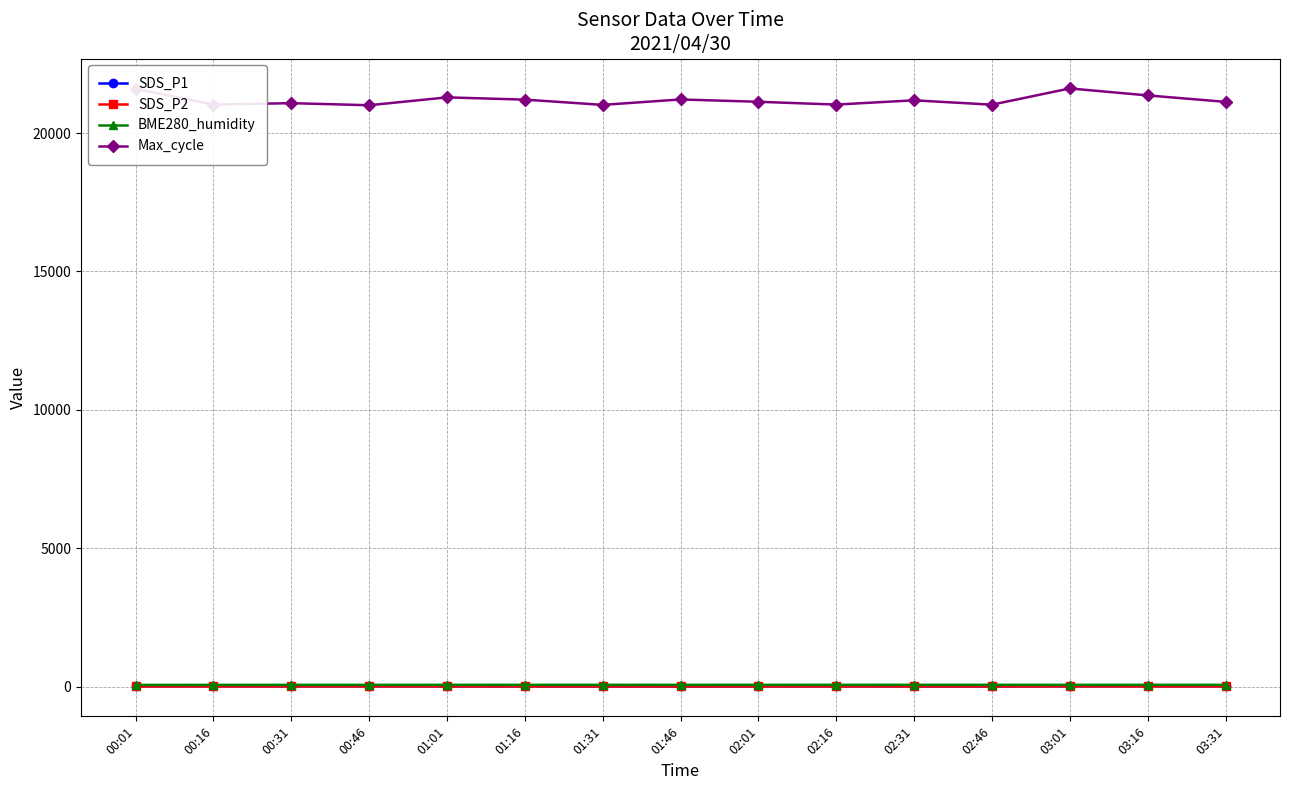

Does the chart have visible grid lines?

Yes